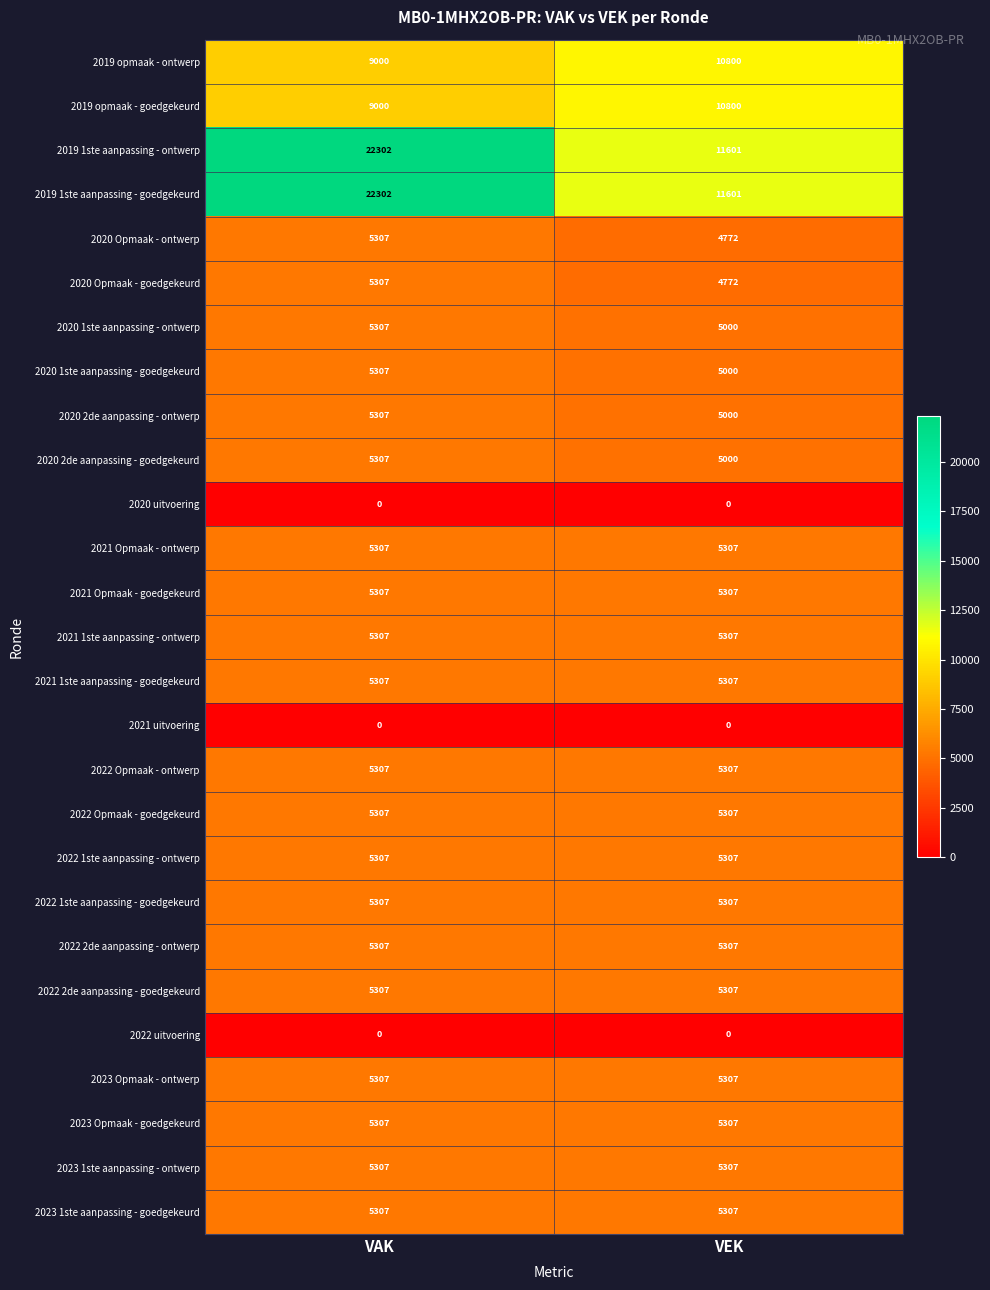

What is the sum of the 2022 2de aanpassing - ontwerp values at VAK and VEK?

10614